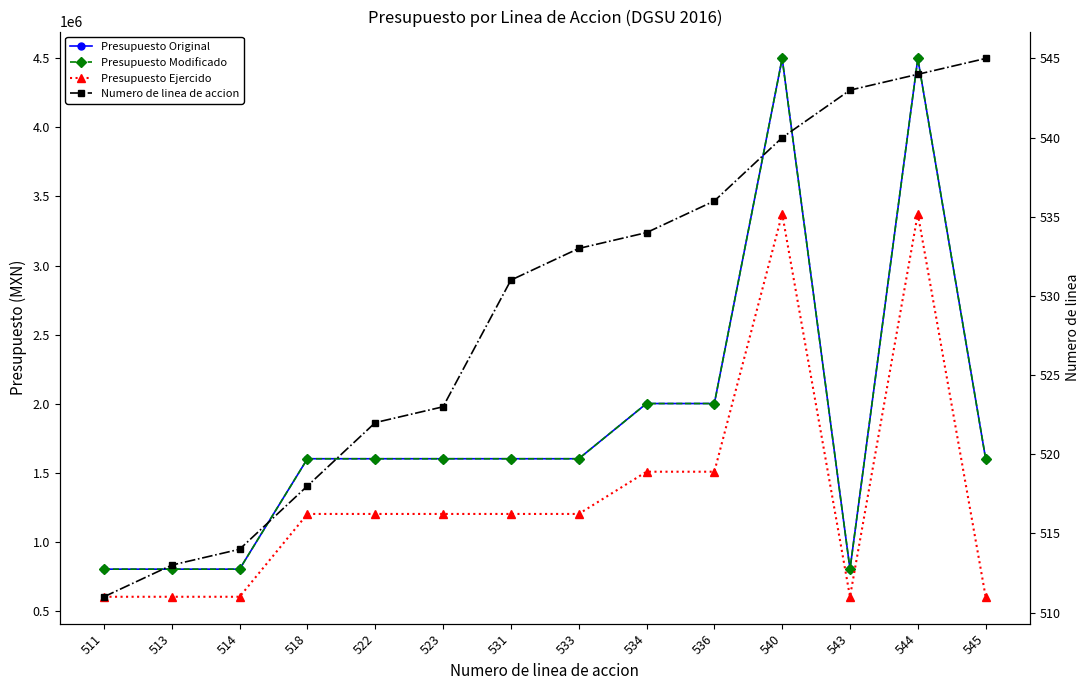

Reading left to right, list all the values displayed in this chart.

Presupuesto Original: 511=800000	513=800000	514=800000	518=1600000	522=1600000	523=1600000	531=1600000	533=1600000	534=2000000	536=2000000	540=4500000	543=800000	544=4500000	545=1600000
Presupuesto Modificado: 511=800000	513=800000	514=800000	518=1600000	522=1600000	523=1600000	531=1600000	533=1600000	534=2000000	536=2000000	540=4500000	543=800000	544=4500000	545=1600000
Presupuesto Ejercido: 511=600005	513=600005	514=600005	518=1200010	522=1200010	523=1200010	531=1200010	533=1200010	534=1505999	536=1505999	540=3375003	543=600005	544=3375003	545=600005
Numero de linea de accion: 511=511	513=513	514=514	518=518	522=522	523=523	531=531	533=533	534=534	536=536	540=540	543=543	544=544	545=545